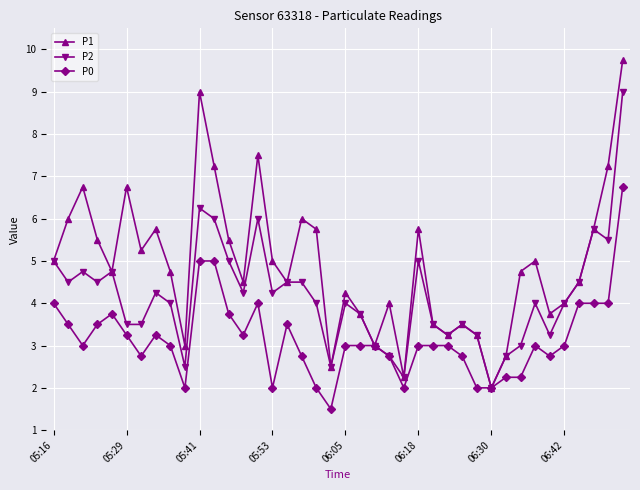

Rank the series by their maximum value, from lowest to highest.

P0, P2, P1